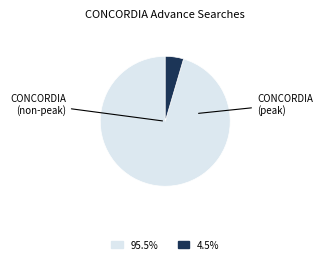

Count the number of slices in the pie.

2